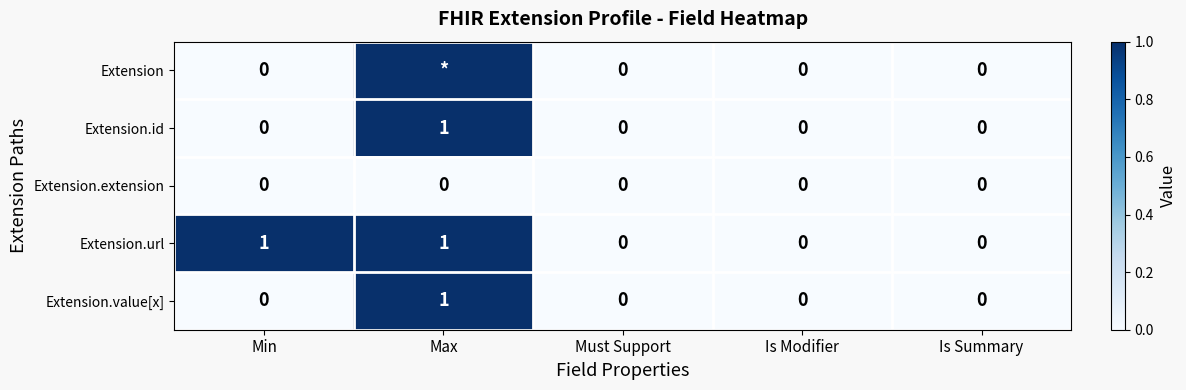

Which category has the highest value in the Extension.value[x] series?

Max